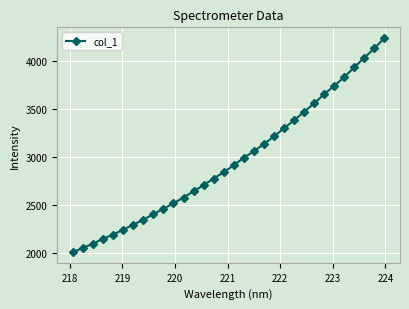

What is the value of the 9th point from the left?

2401.1